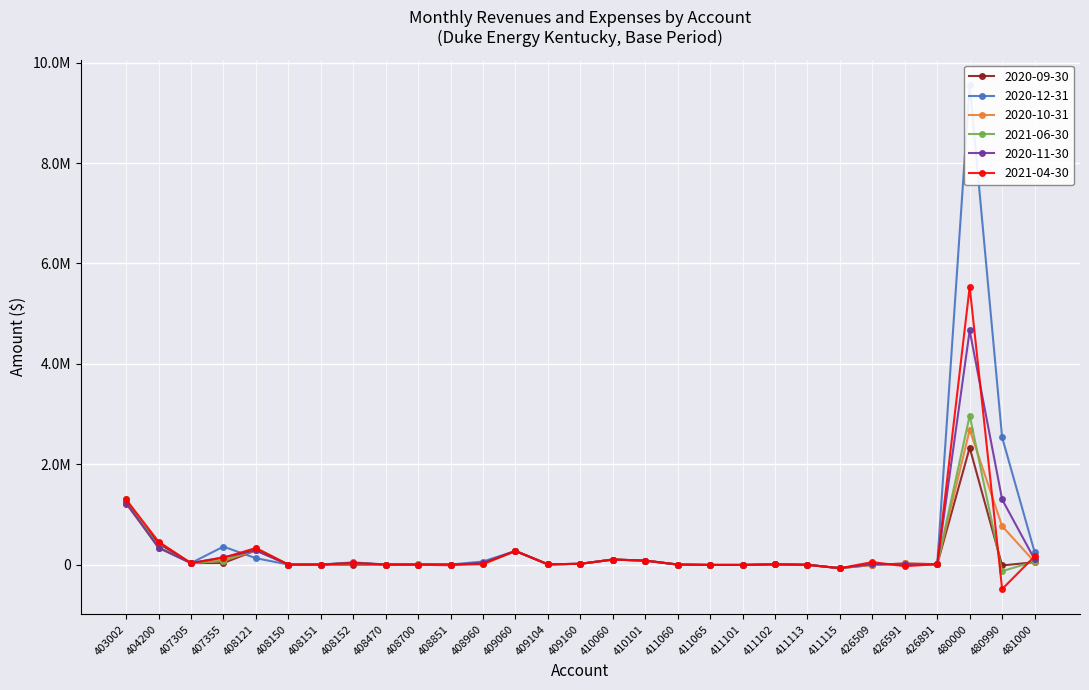

Is this an area chart (filled region under the line)?

No